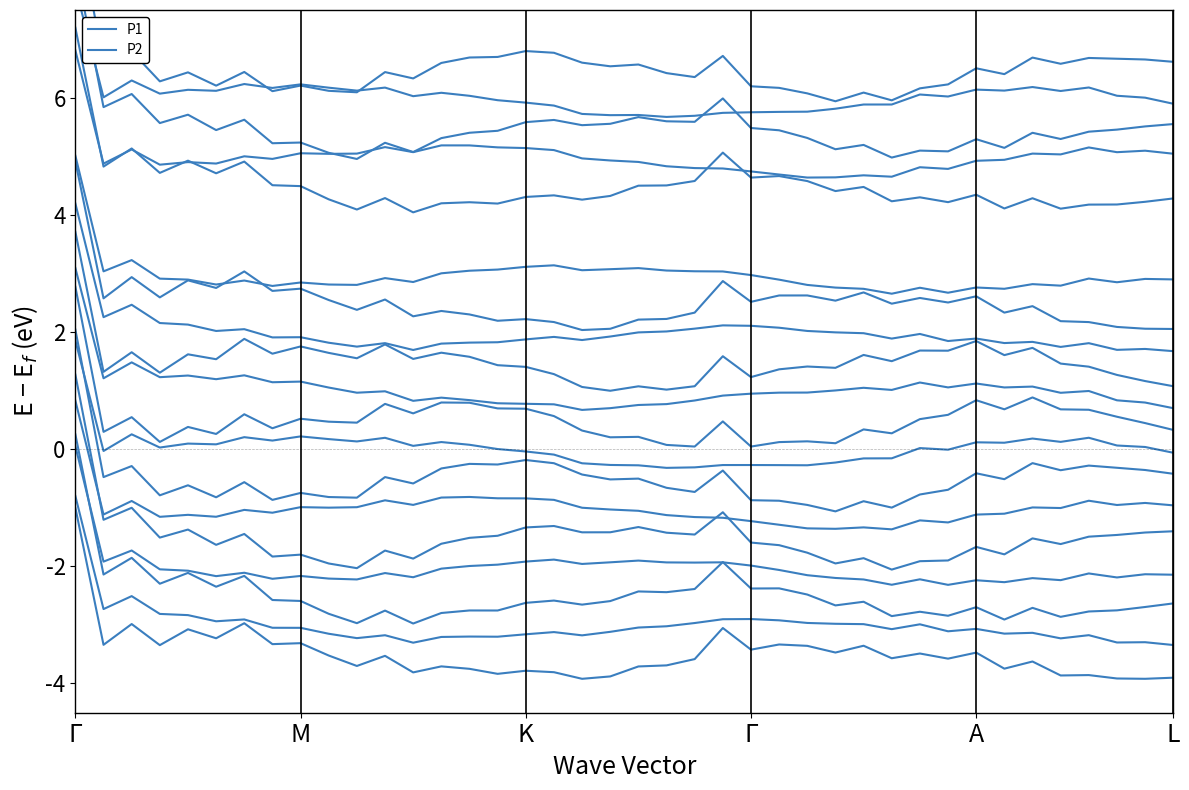

Reading right to left, what are all the values shown in this chart?

P1: -3.9	-3.9	-3.9	-3.9	-3.9	-3.6	-3.7	-3.5	-3.6	-3.5	-3.6	-3.4	-3.5	-3.4	-3.3	-3.4	-3.1	-3.6	-3.7	-3.7	-3.9	-3.9	-3.8	-3.8	-3.8	-3.8	-3.7	-3.8	-3.5	-3.7	-3.5	-3.3	-3.3	-3.0	-3.2	-3.1	-3.3	-3.0	-3.3	-1.0
P2: -3.3	-3.3	-3.3	-3.2	-3.2	-3.1	-3.1	-3.1	-3.1	-3.0	-3.1	-3.0	-3.0	-3.0	-2.9	-2.9	-2.9	-3.0	-3.0	-3.0	-3.1	-3.2	-3.1	-3.2	-3.2	-3.2	-3.2	-3.3	-3.2	-3.2	-3.2	-3.1	-3.0	-2.9	-2.9	-2.8	-2.8	-2.5	-2.7	-0.8